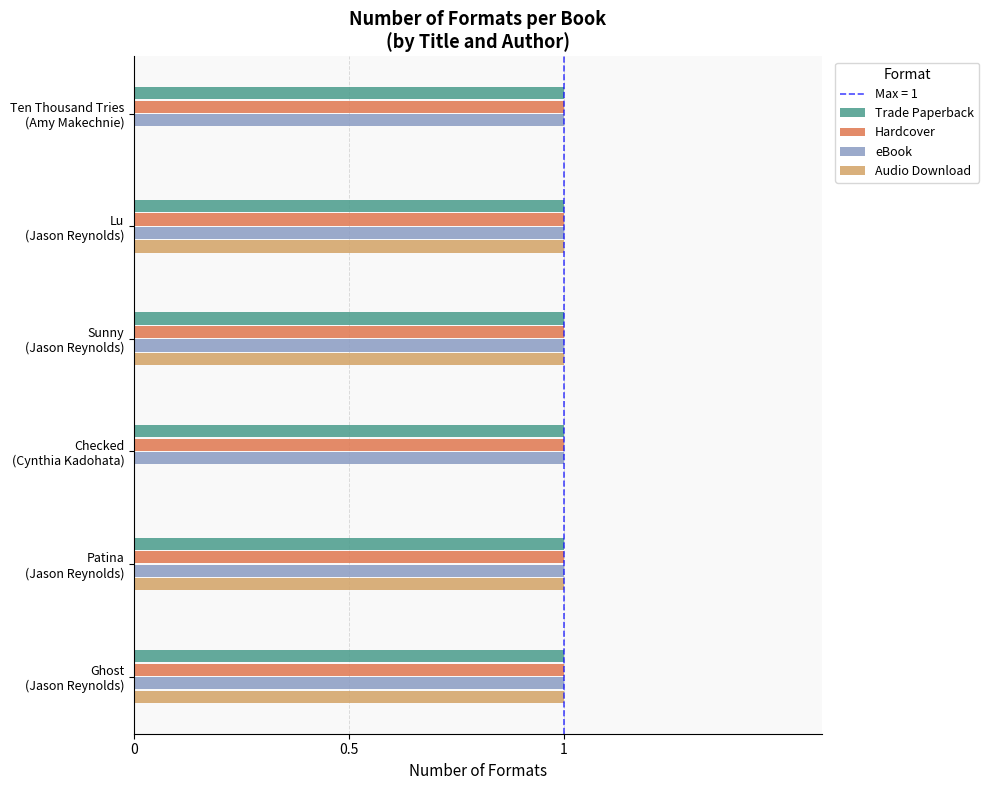

What is the sum of all eBook values?

6